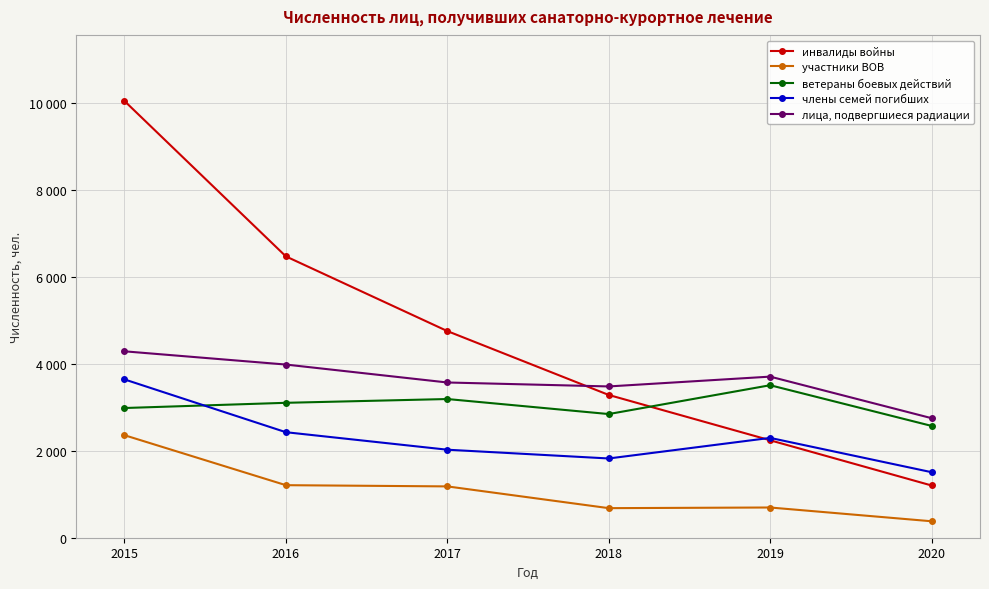

Is this an area chart (filled region under the line)?

No